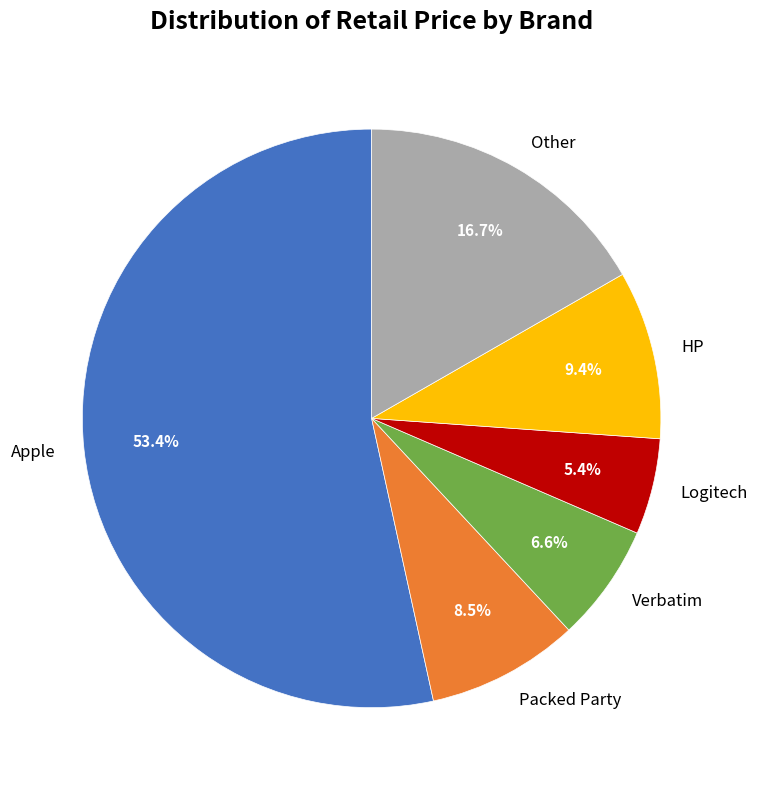

Rank the categories by value from lowest to highest.

Logitech, Verbatim, Packed Party, HP, Other, Apple